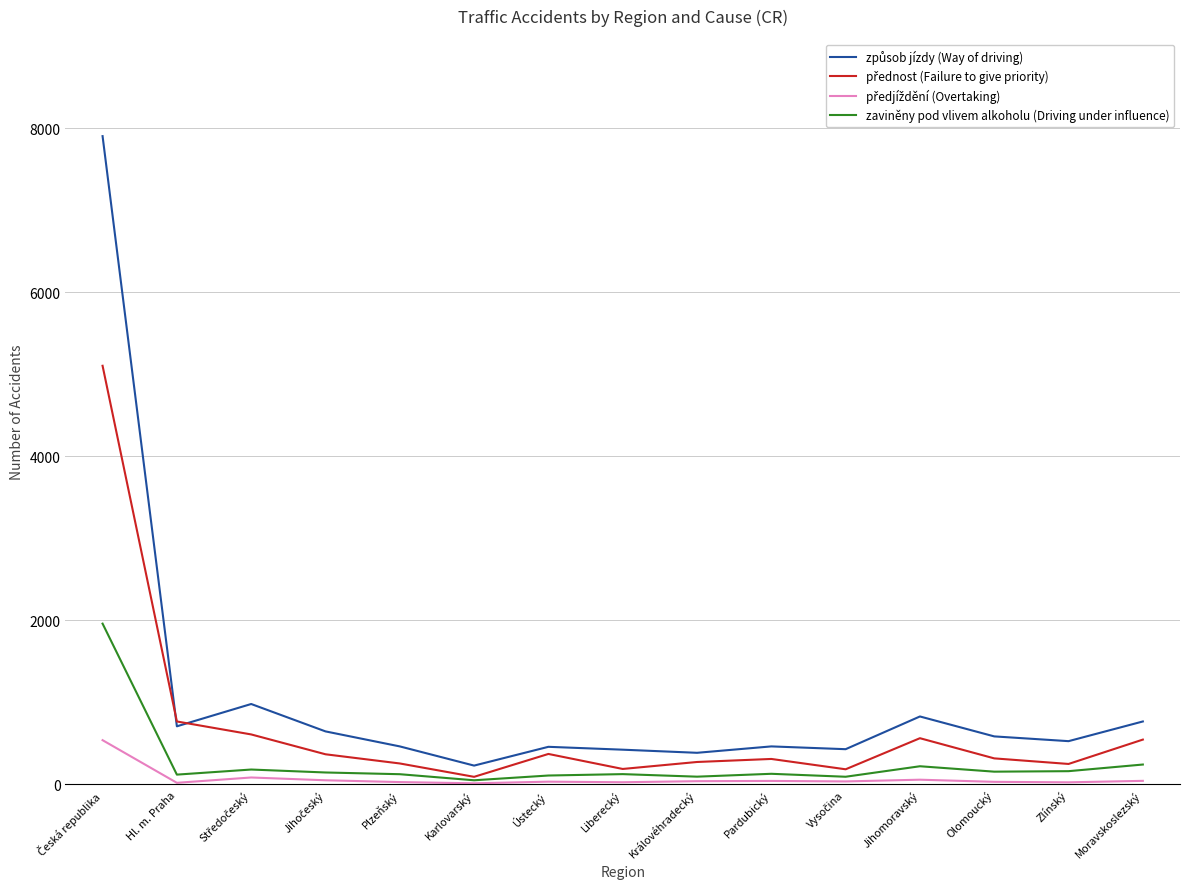

What is the maximum value shown in the chart?

7905